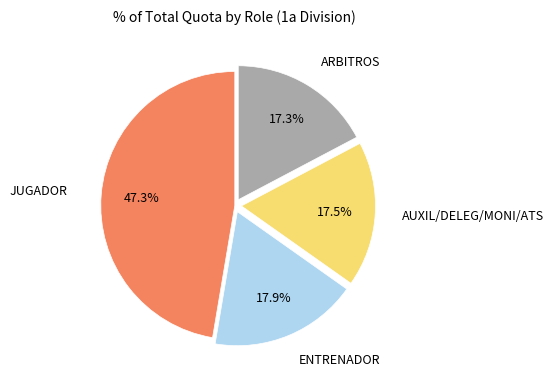

To the nearest percent, what is the difference between the largest and smallest slice percentages?

30%